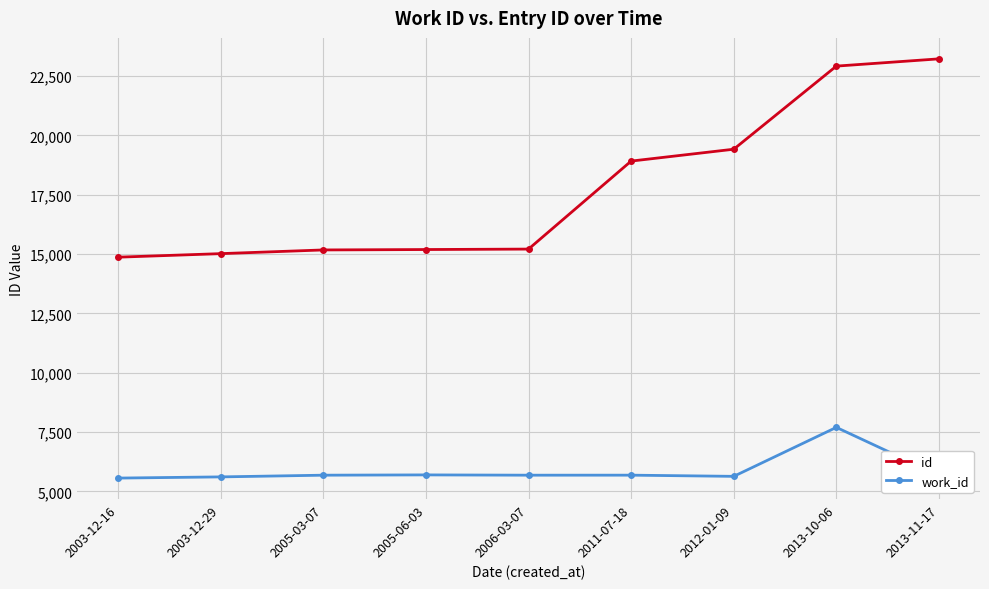

Which series has the largest range (max minus min)?

id